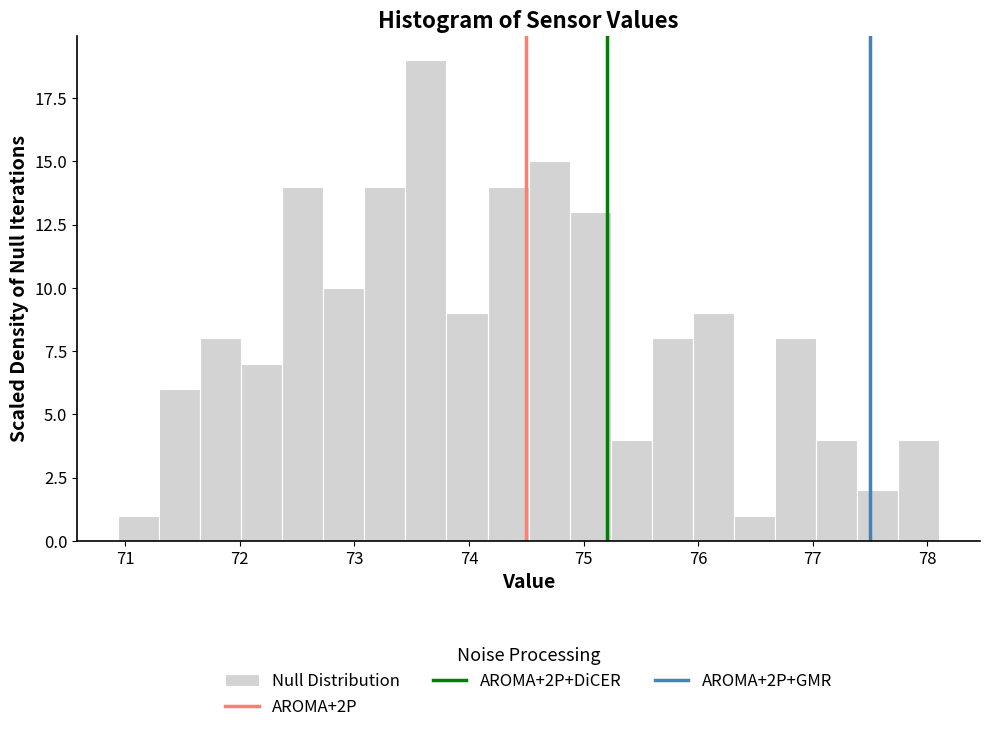

Read against the x-axis, roughly where is the centre of the tallest bar?

73.6